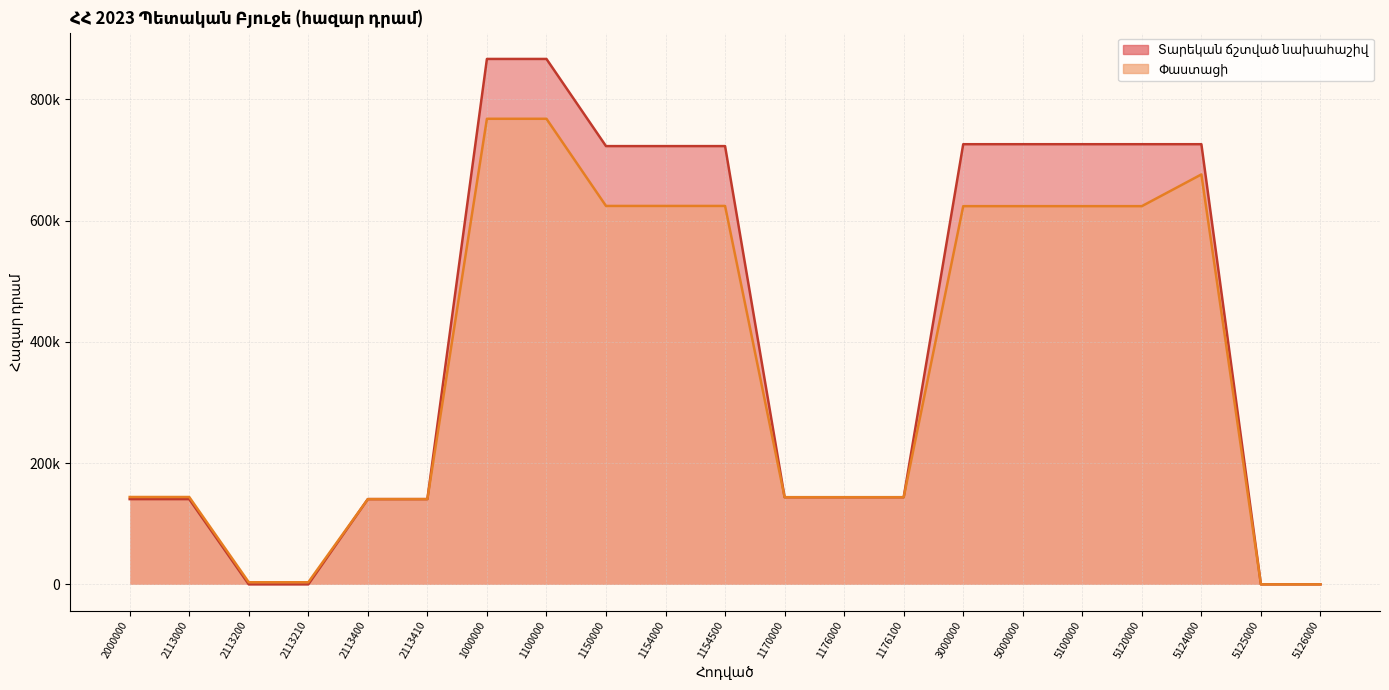

What is the average value of the Տարեկան ճշտված նախահաշիվ series?

405869.4